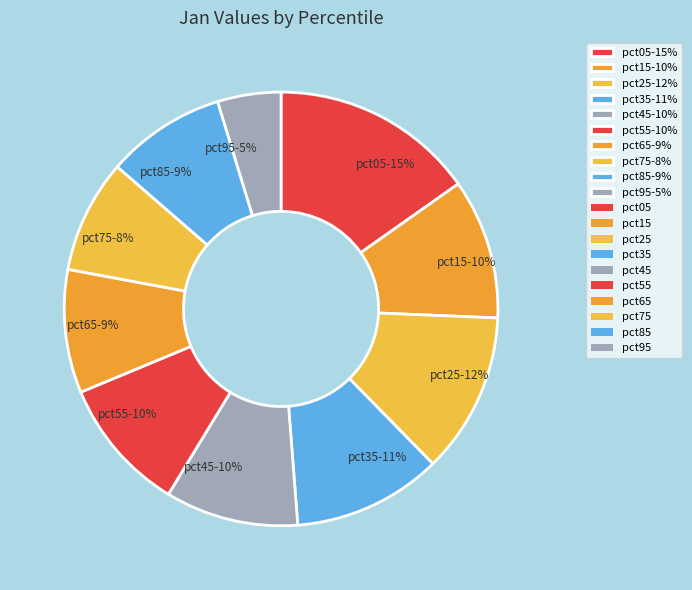

Is pct75 the majority of the pie?

No